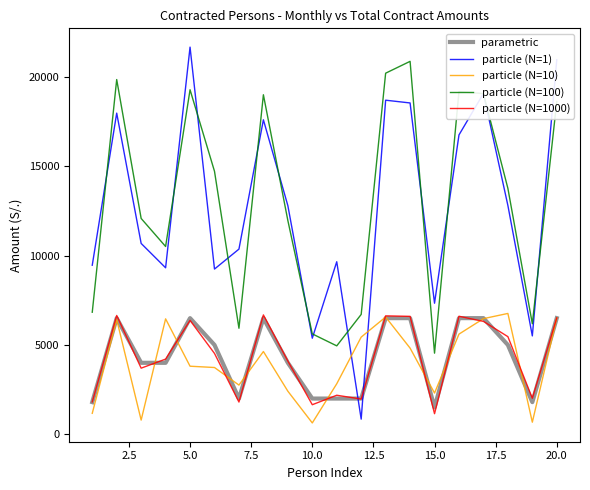

Which series has the largest range (max minus min)?

particle (N=1)